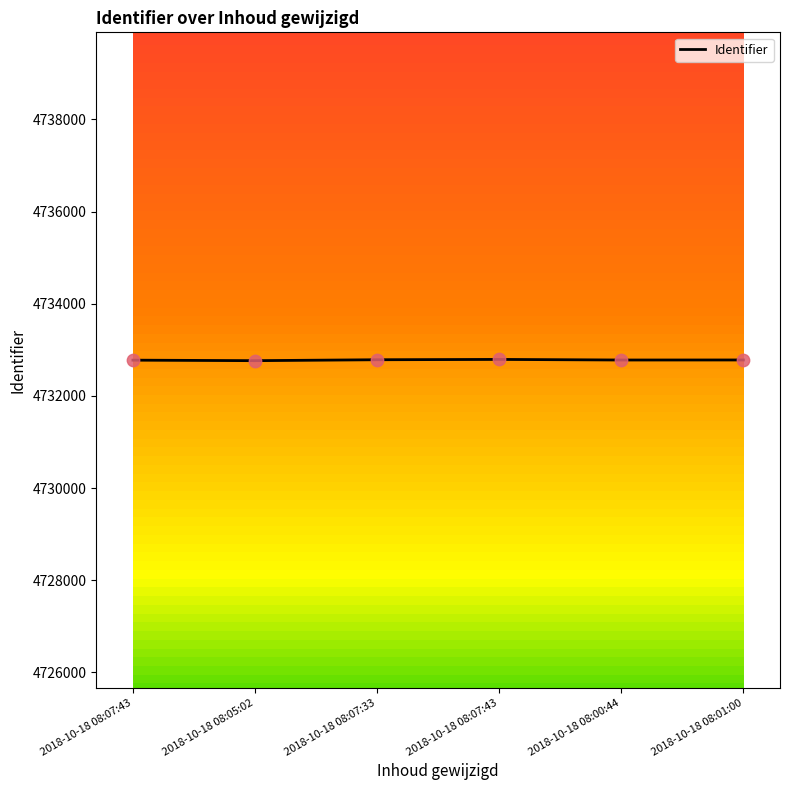

What is the change in value from 2018-10-18 08:07:43 to 2018-10-18 08:00:44?

+3